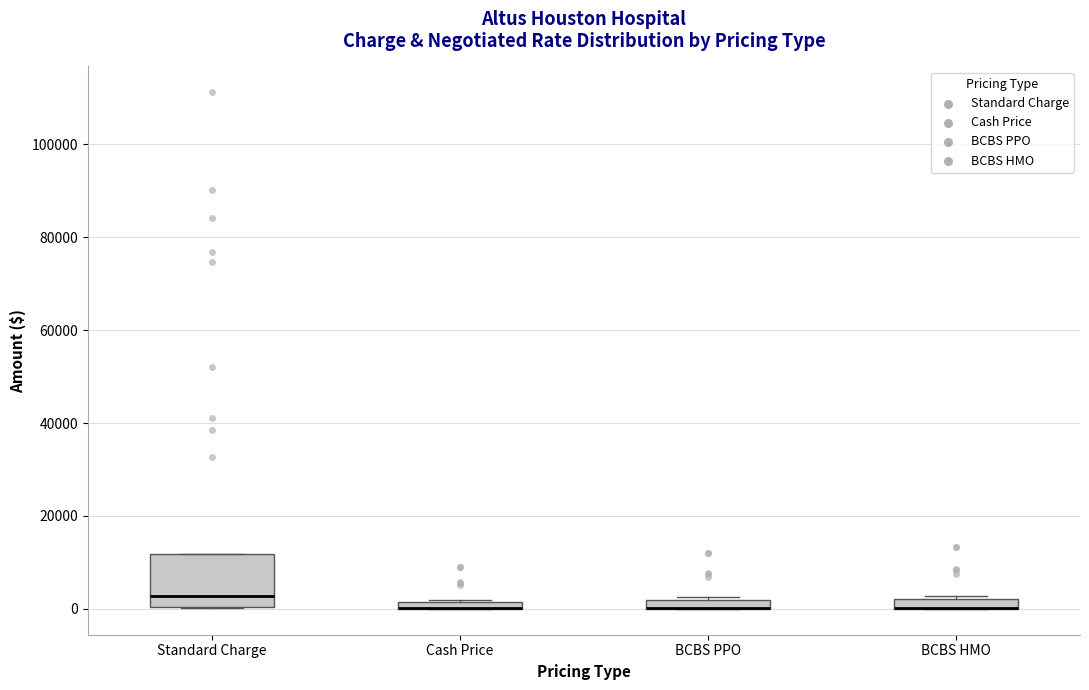

Where is the upper edge of the box for BCBS HMO on the y-axis? The values are not printed on the chart, so give them approximately, as read against the axis.

2000